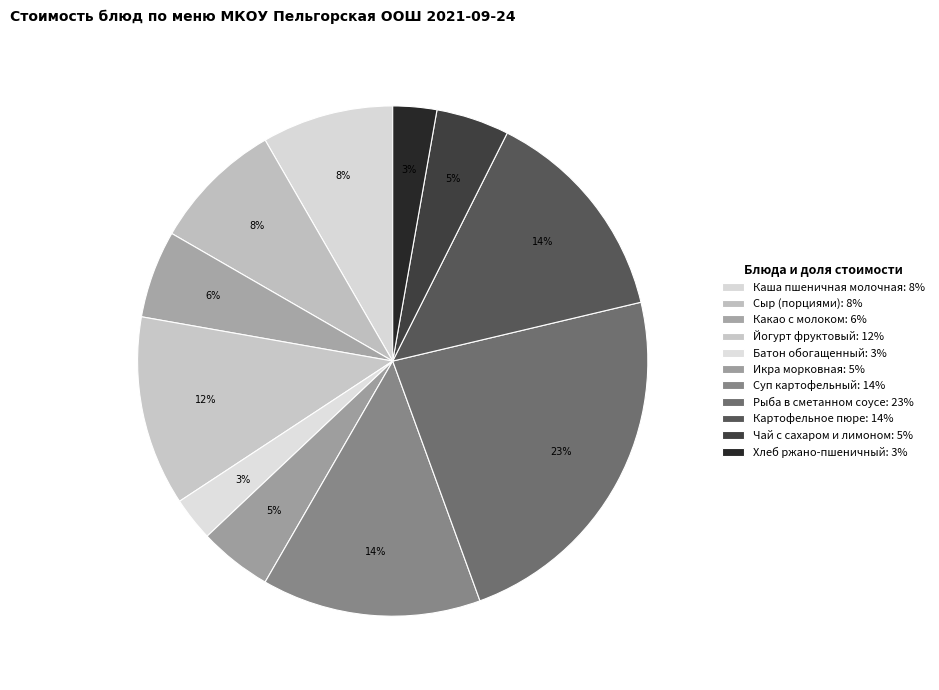

How many slices are in this pie chart?

11